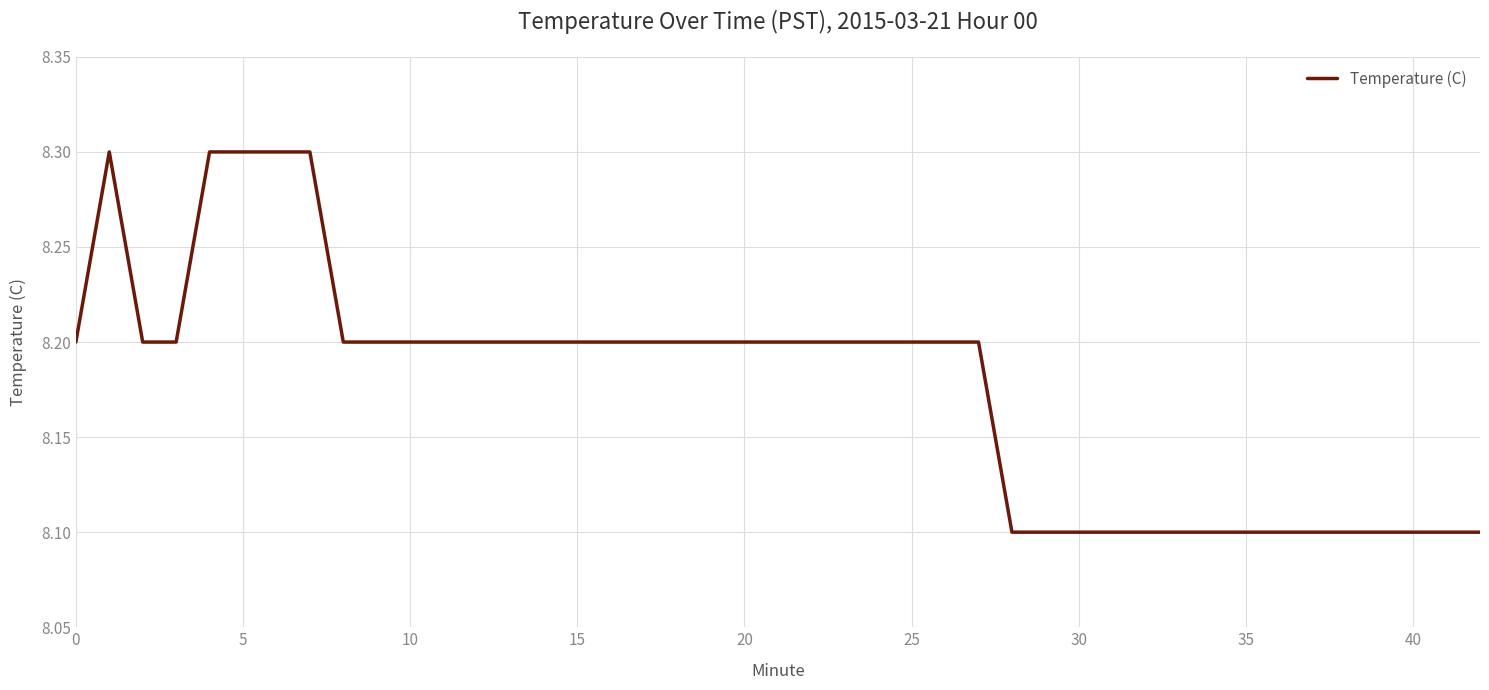

What is the greatest value displayed?

8.3